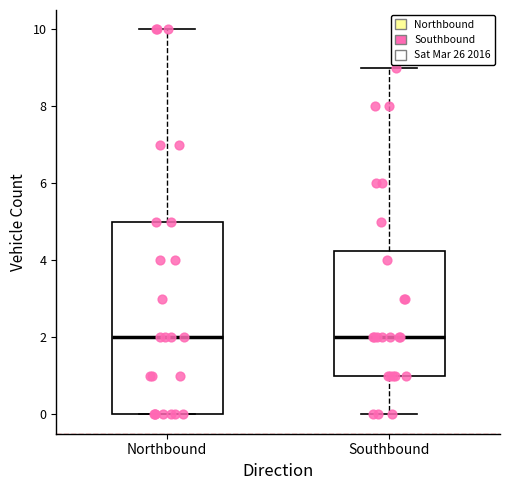

Reading left to right, read every box against the y-axis: the position of its median line, the range the box covers, and the ends of its whiskers. The values are not printed on the chart, so give them approximately, as read against the axis.

Northbound: median 2.0, box 0.0 to 5.0, whiskers 0.0 to 10.0
Southbound: median 2.0, box 1.0 to 4.2, whiskers 0.0 to 9.0